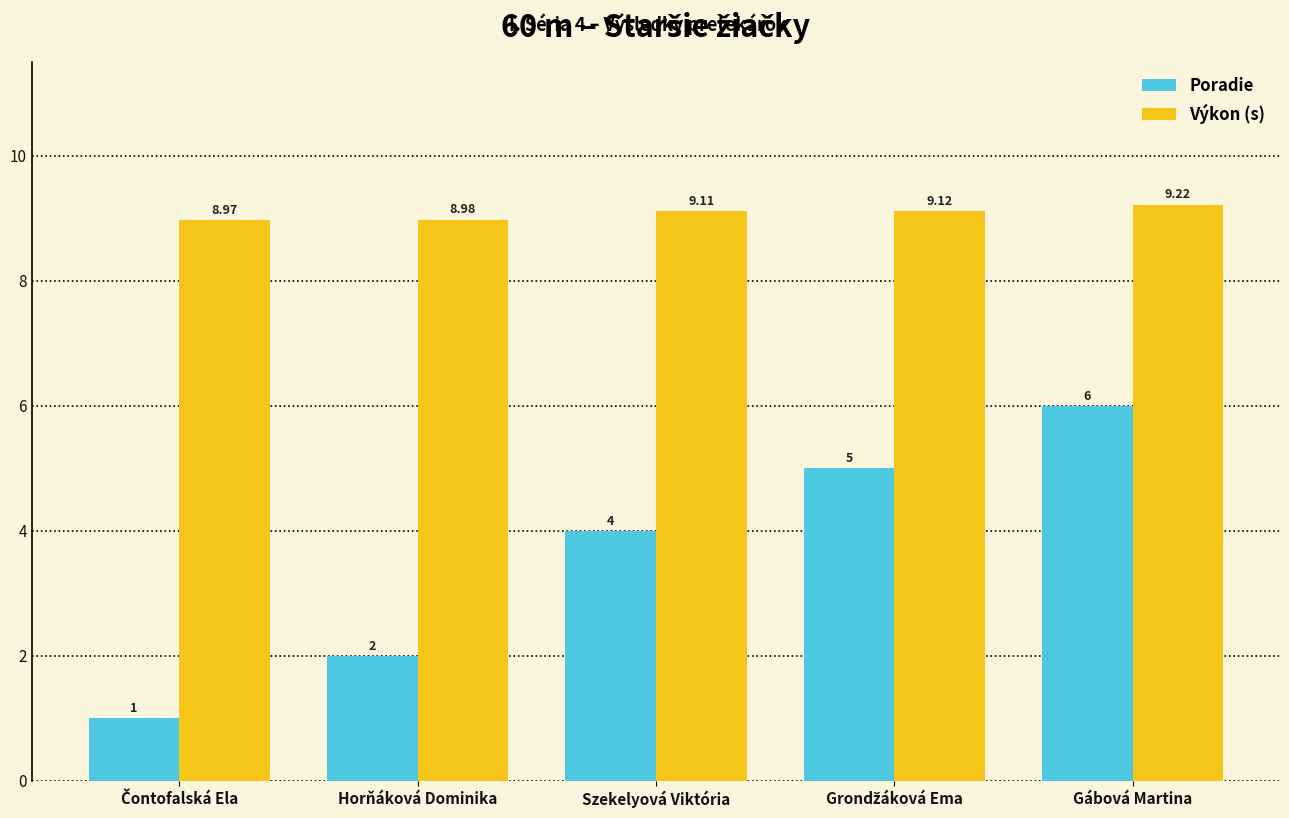

Rank the series by their average value, from highest to lowest.

Výkon (s), Poradie